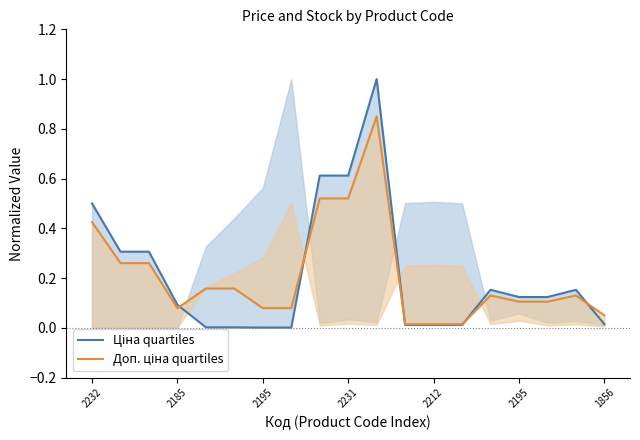

Between 2212 and 7, which series saw the biggest shift?

Доп. ціна quartiles